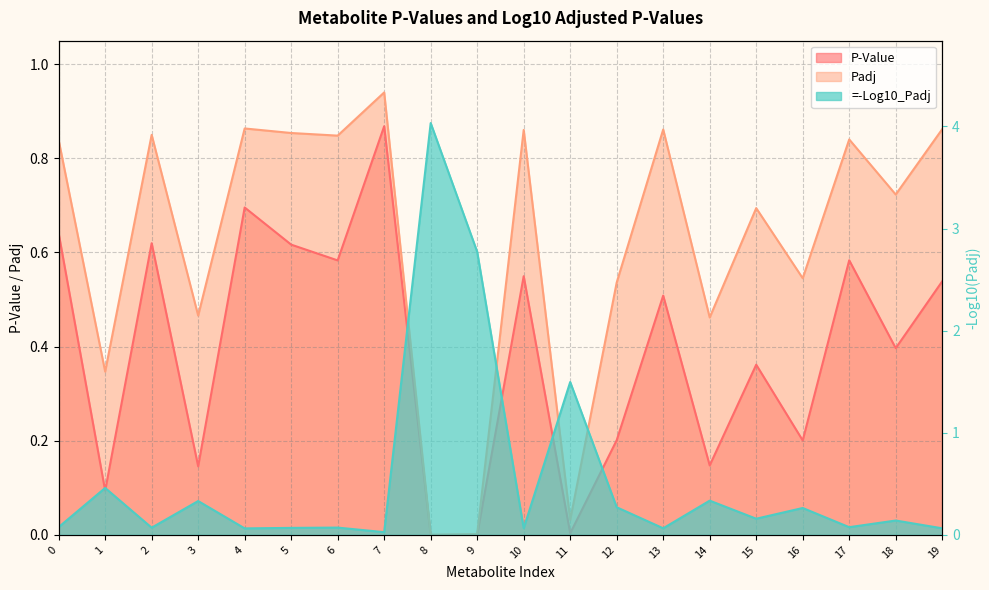

Rank the series by their maximum value, from highest to lowest.

=-Log10_Padj, Padj, P-Value